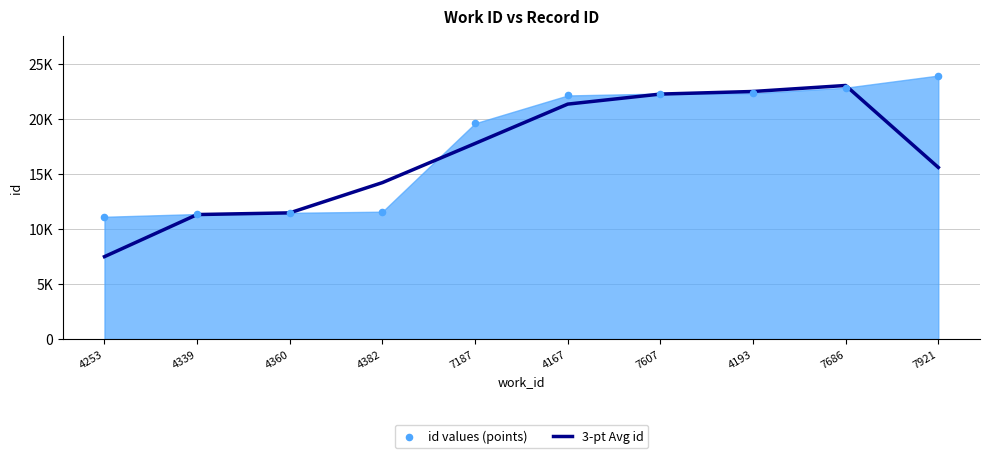

At how many categories does at least one series exceed 7827?

10